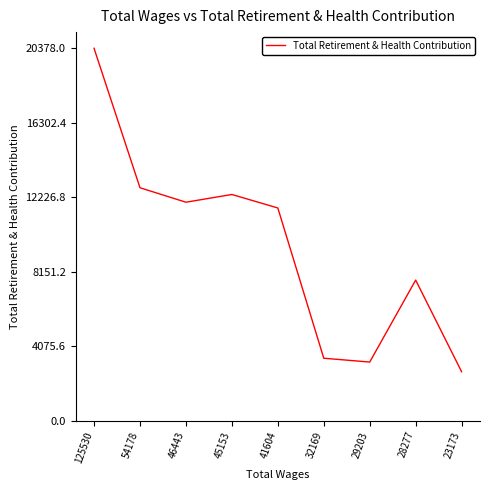

Count the number of categories in the chart.

9